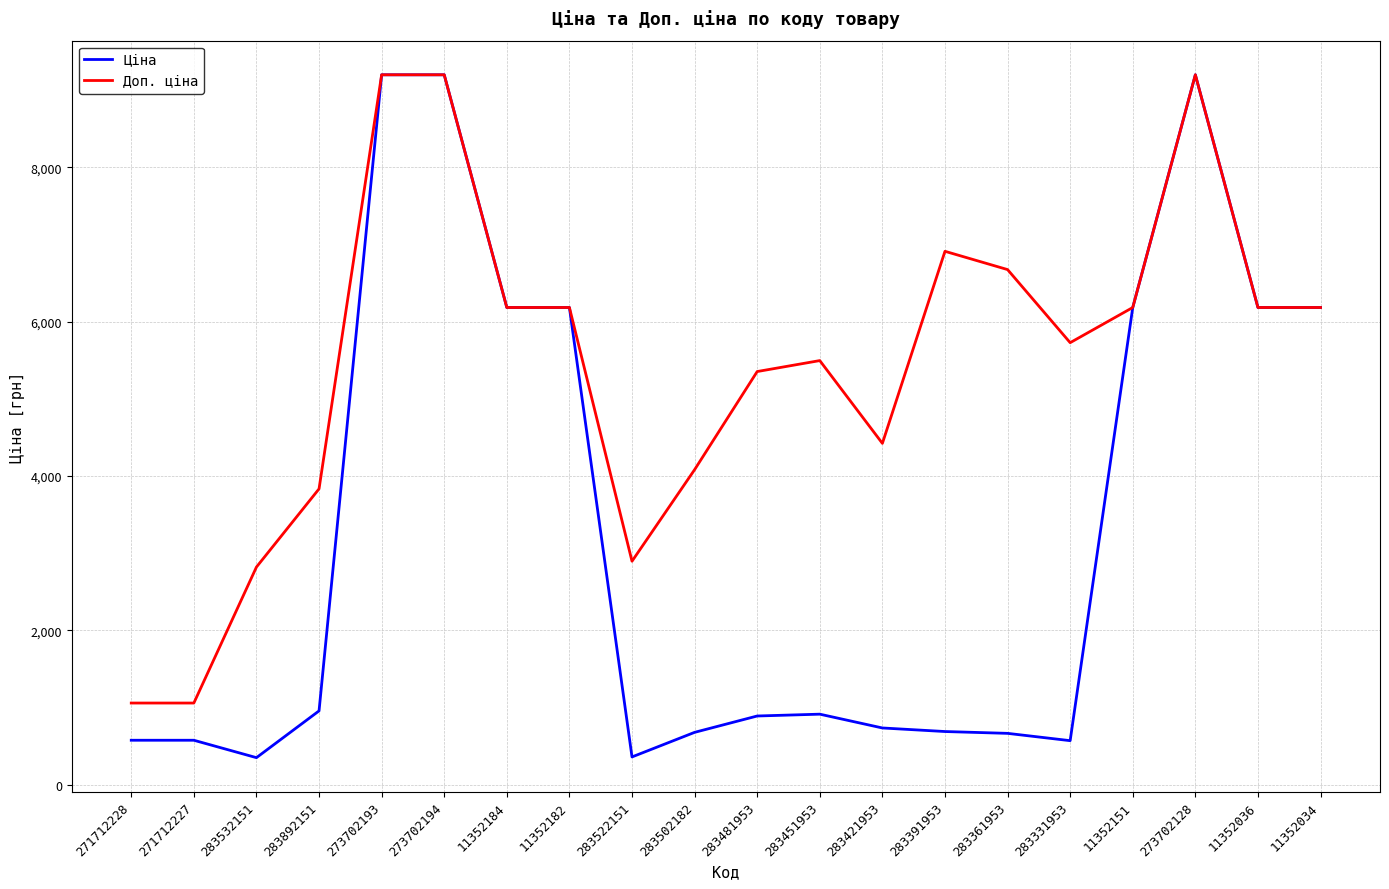

Which series has the largest total across all categories?

Доп. ціна